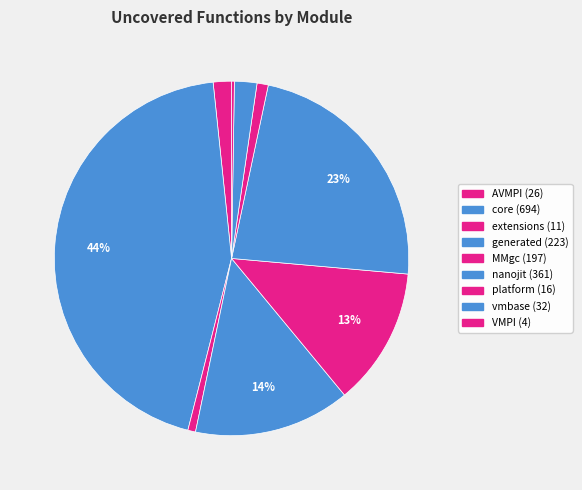

The platform slice represents 11% of the pie. True or false?

False